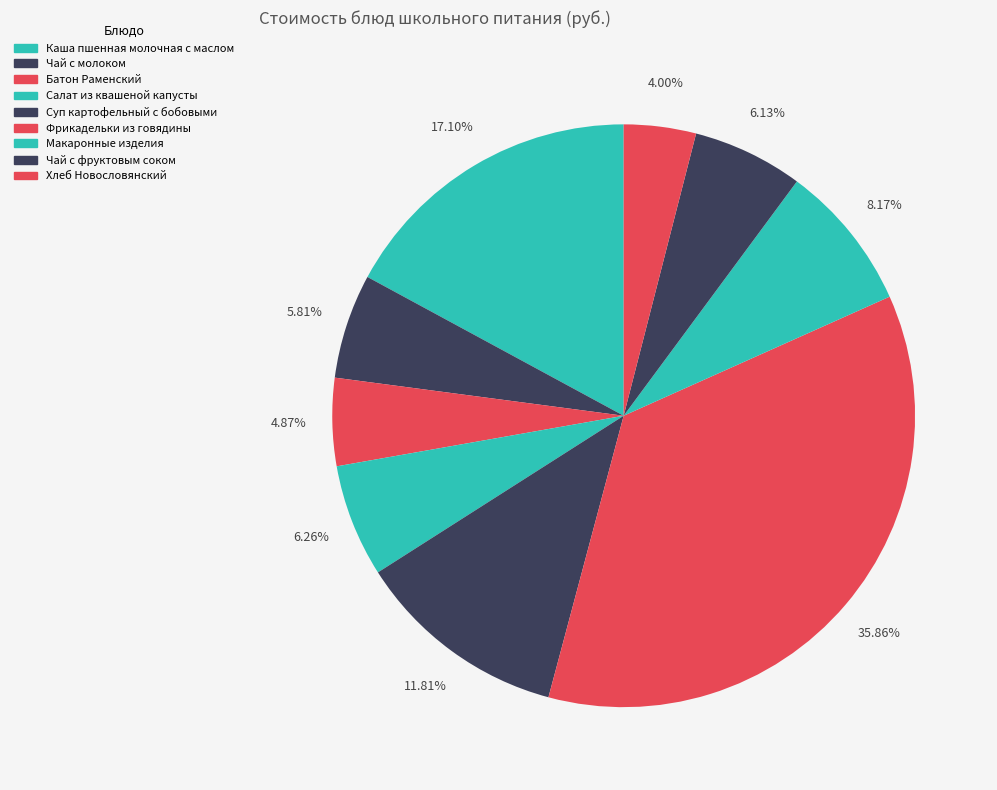

How many slices are in this pie chart?

9